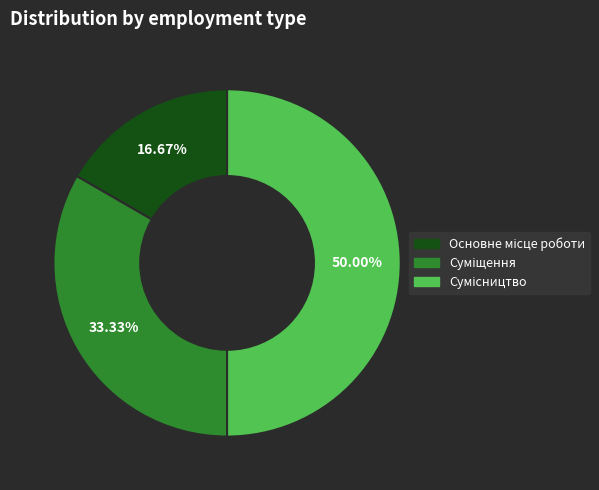

The Суміщення slice represents 22% of the pie. True or false?

False